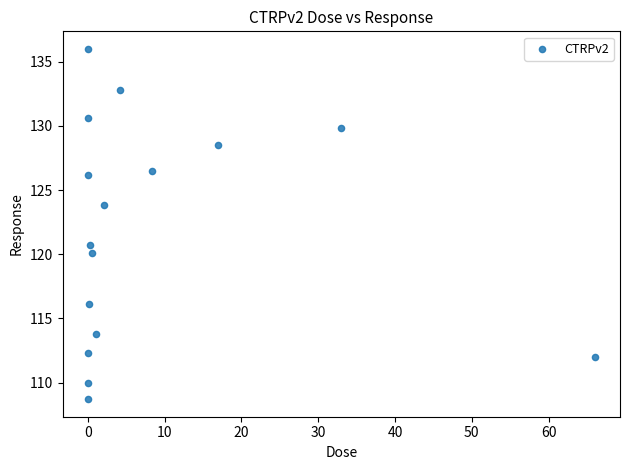

What is the range of X values (max minus min)?

66.0